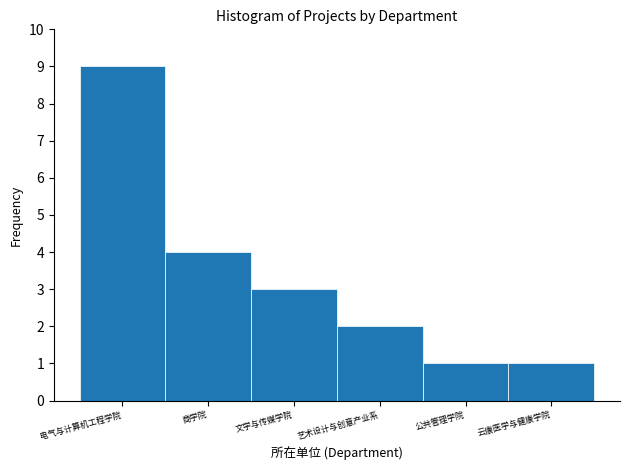

Reading left to right, transcribe all the data shown in this chart.

9	4	3	2	1	1